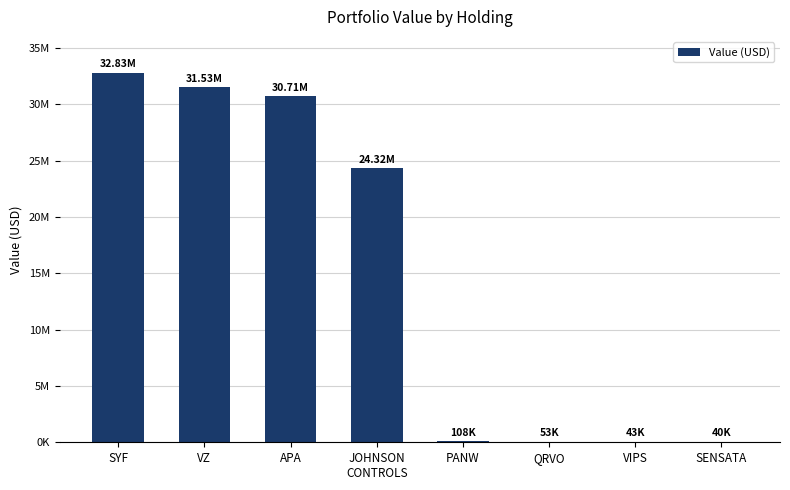

What is the ratio of the value at JOHNSON
CONTROLS to the value at SYF?

0.7